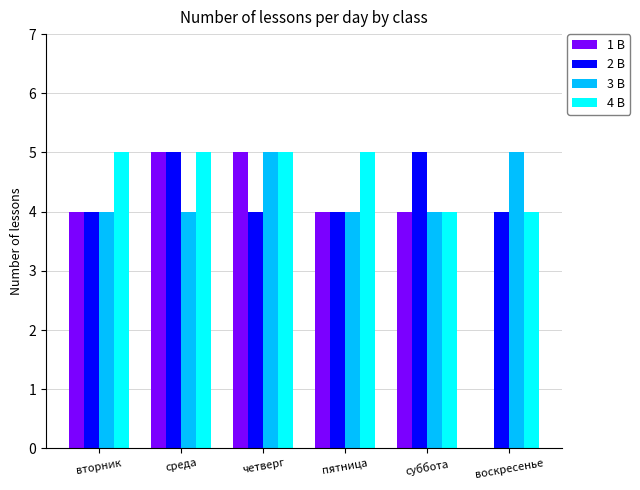

Which series changed the most between суббота and воскресенье?

1 B